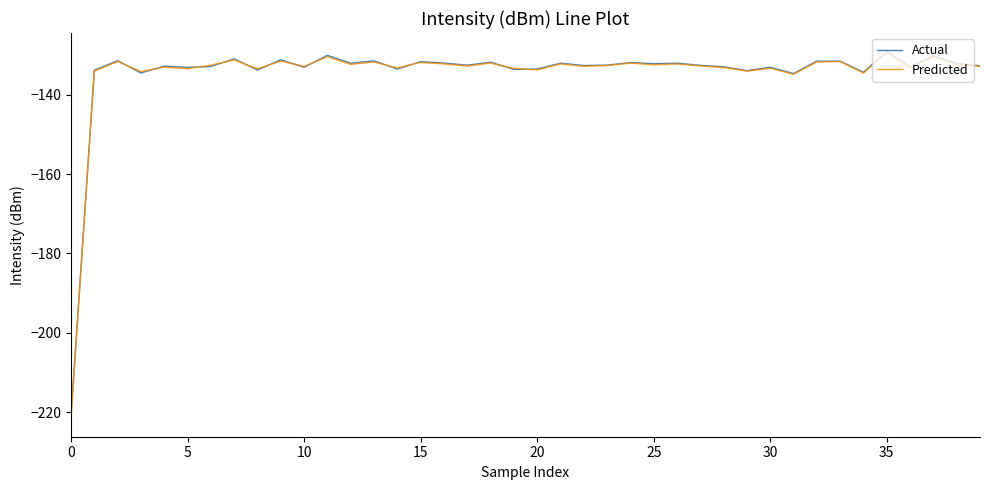

What is the difference between the maximum and minimum values in the Predicted series?

92.1